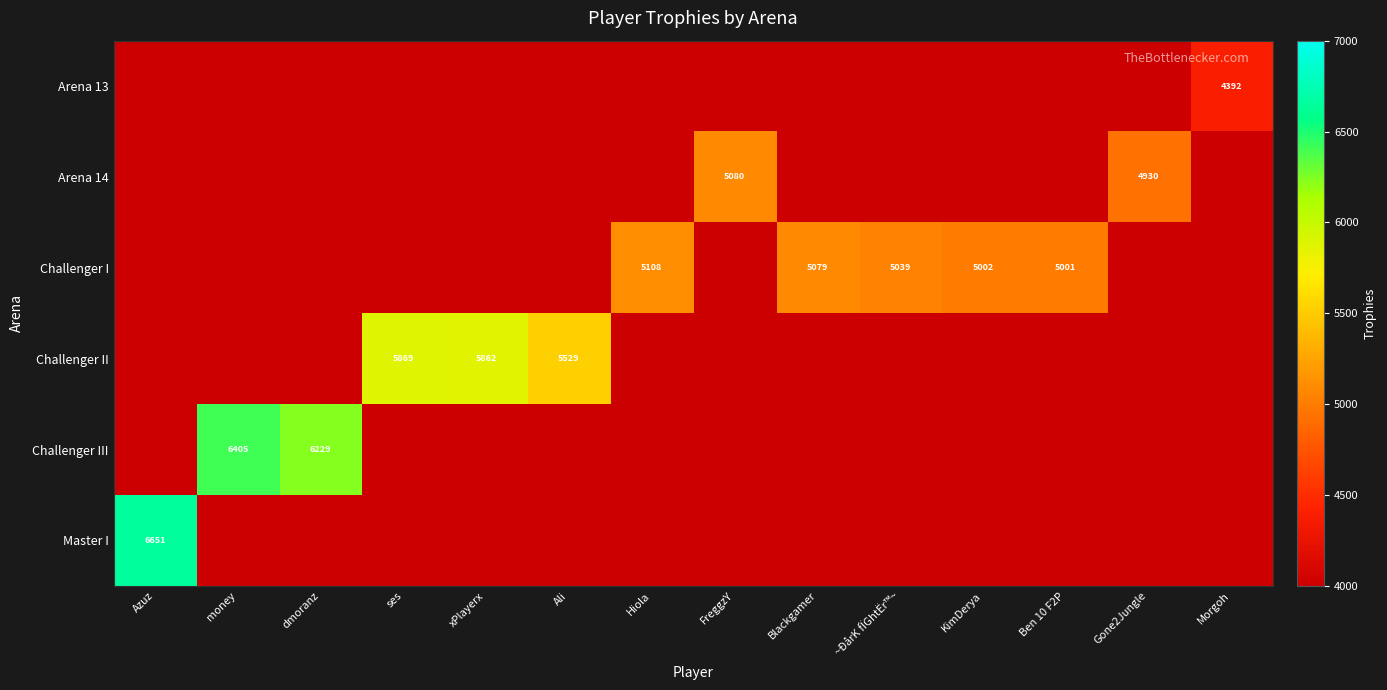

The value of Challenger I at KimDerya is 5002. True or false?

True